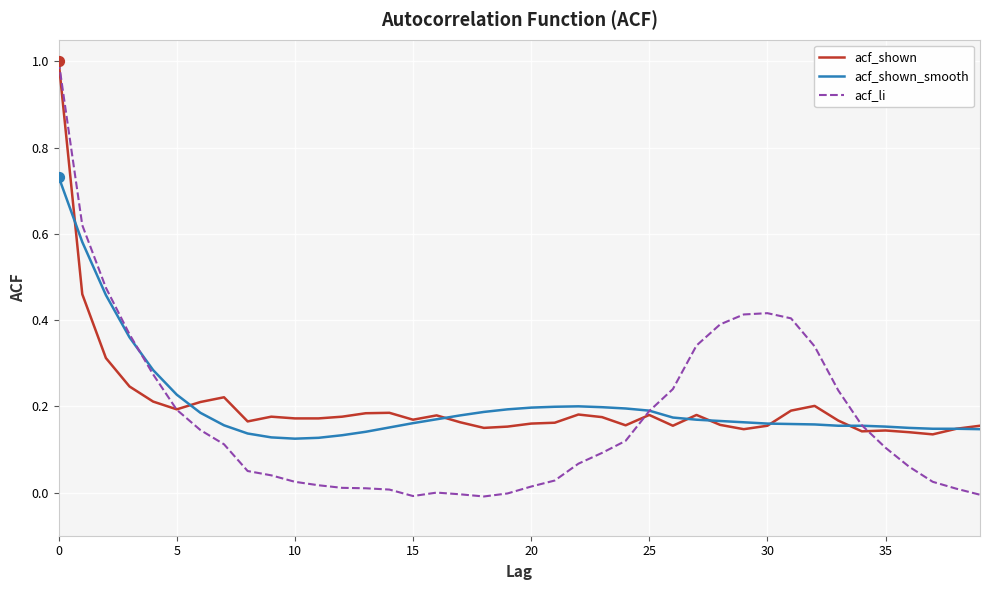

What is the maximum value shown in the chart?

1.0